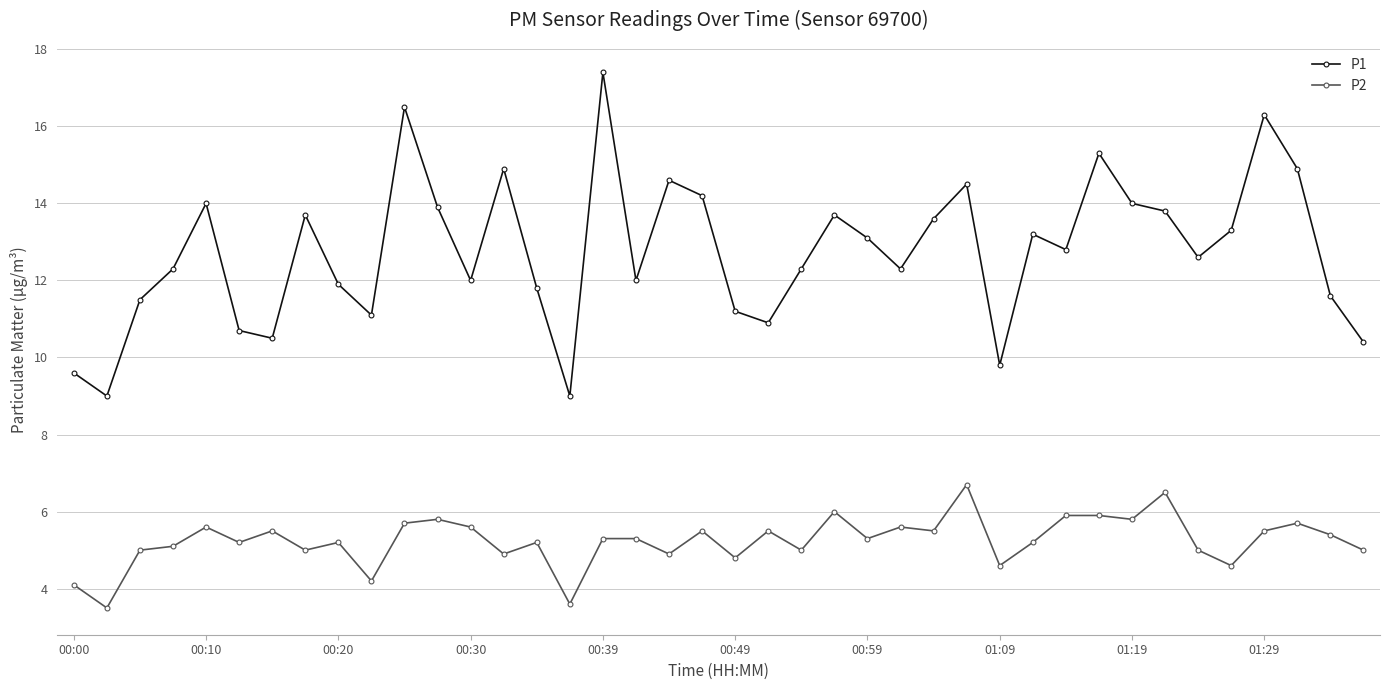

What is the value of the P1 point at the 24th from the left?

13.7